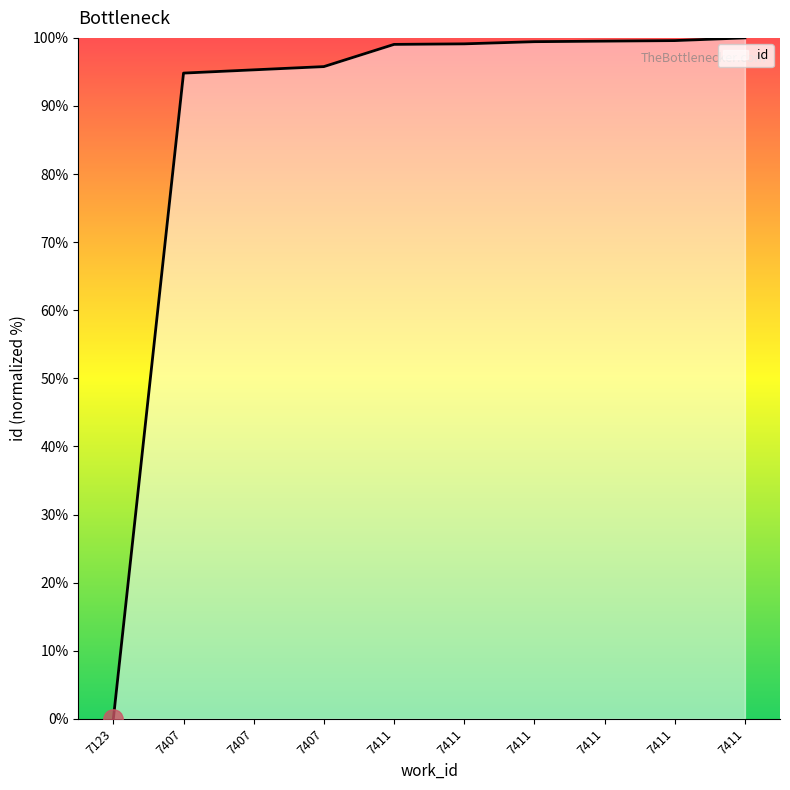

Reading right to left, extract all data points from this chart.

7411=100.0	7411=99.6	7411=99.5	7411=99.4	7411=99.1	7411=99.0	7407=95.8	7407=95.3	7407=94.8	7123=0.0